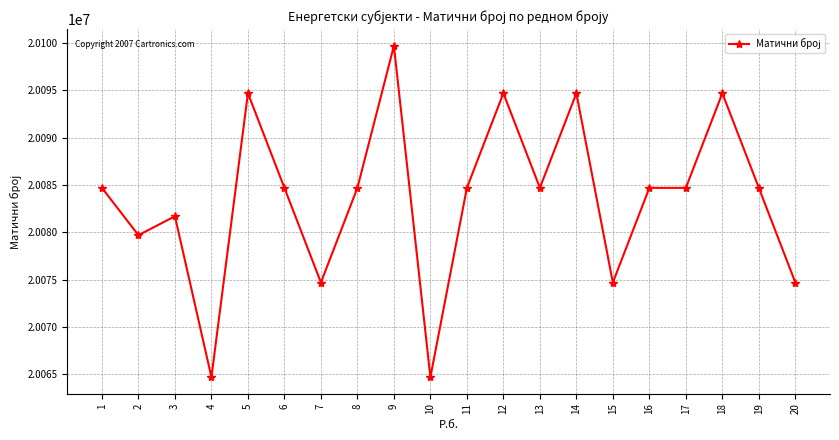

What is the greatest value displayed?

20099693